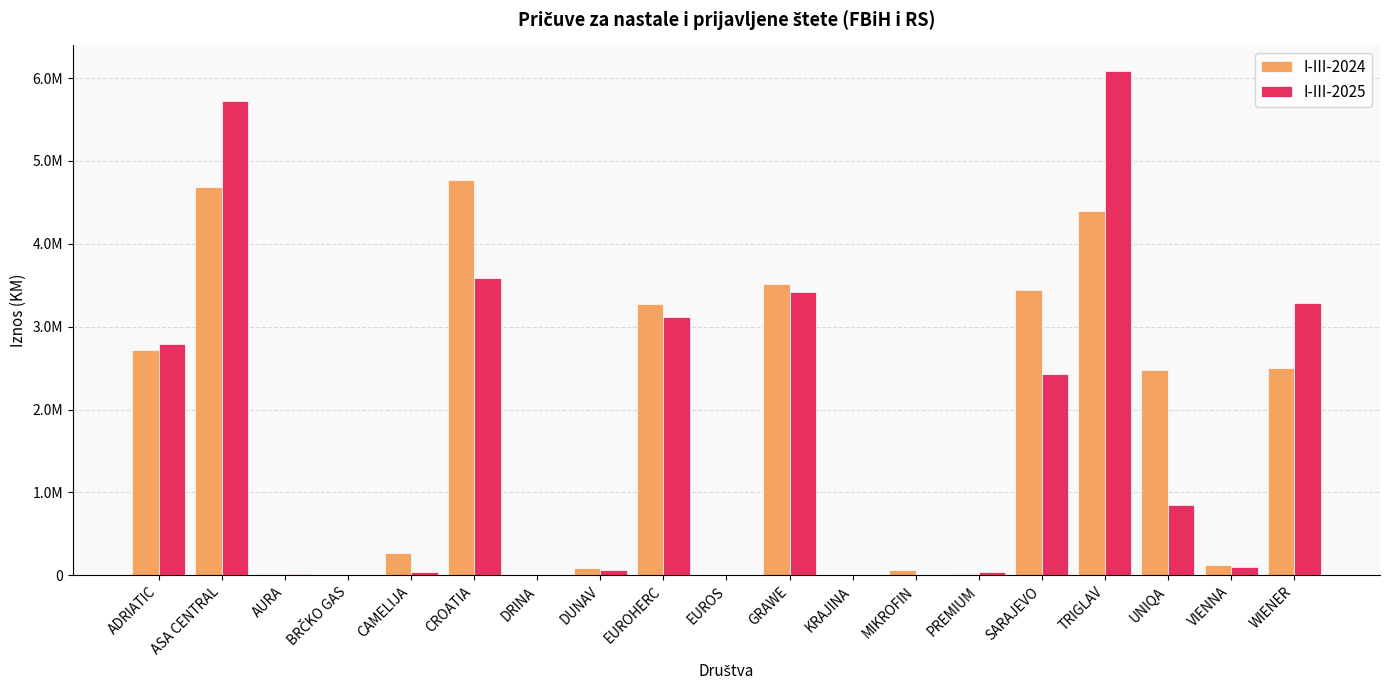

Are the bars grouped side by side (vs. stacked)?

Yes